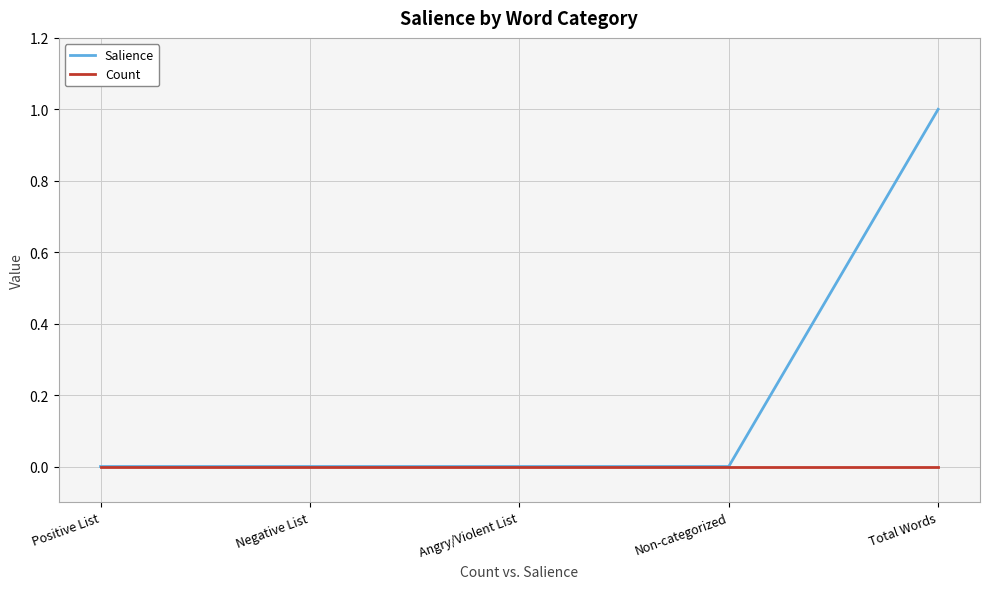

Rank the series by their maximum value, from lowest to highest.

Count, Salience